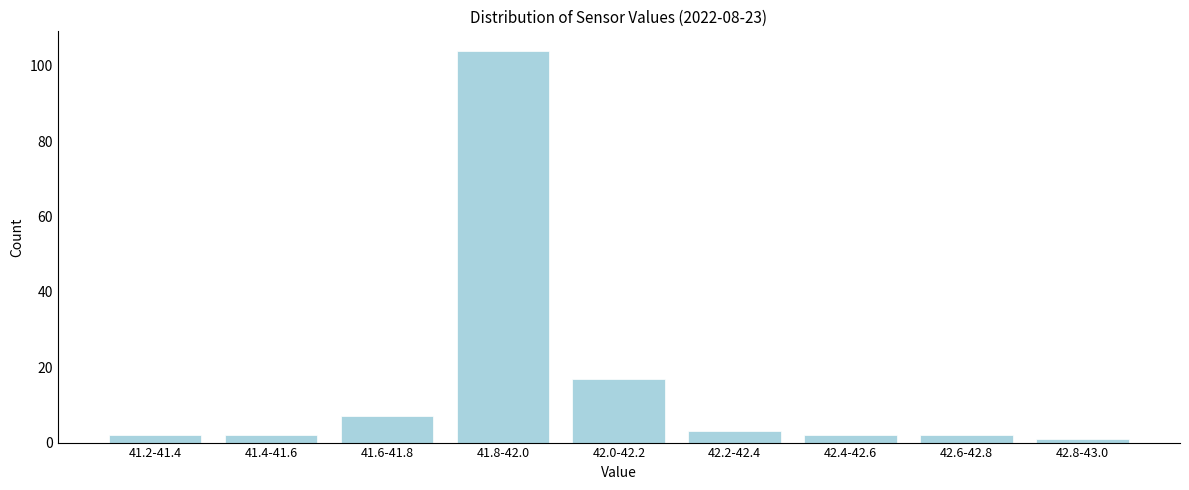

Reading left to right, transcribe all the data shown in this chart.

2	2	7	104	17	3	2	2	1